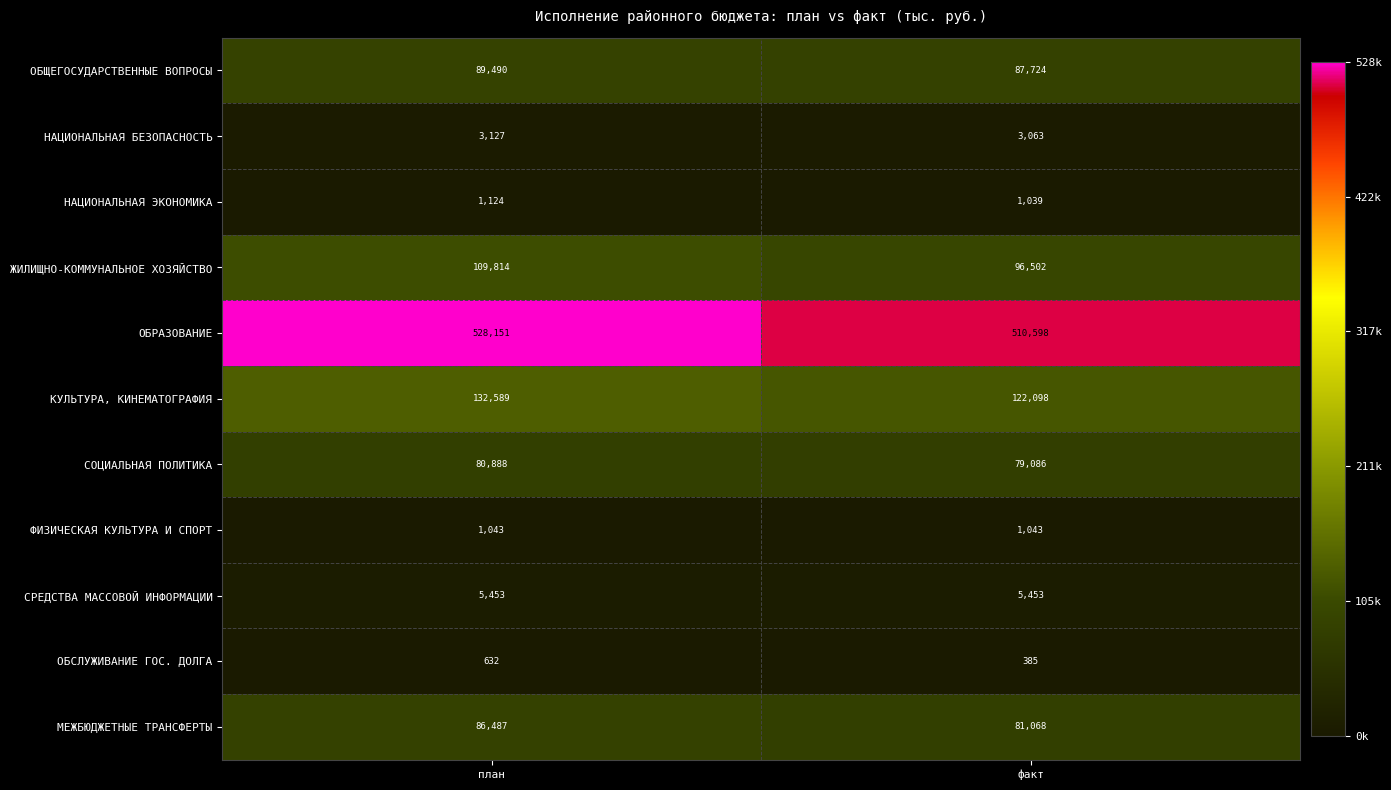

Which series has the largest total across all categories?

ОБРАЗОВАНИЕ